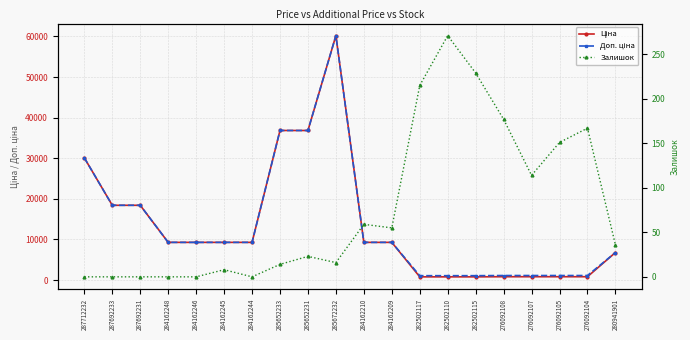

Is it true that Ціна equals 831.5 at 276092104?

True